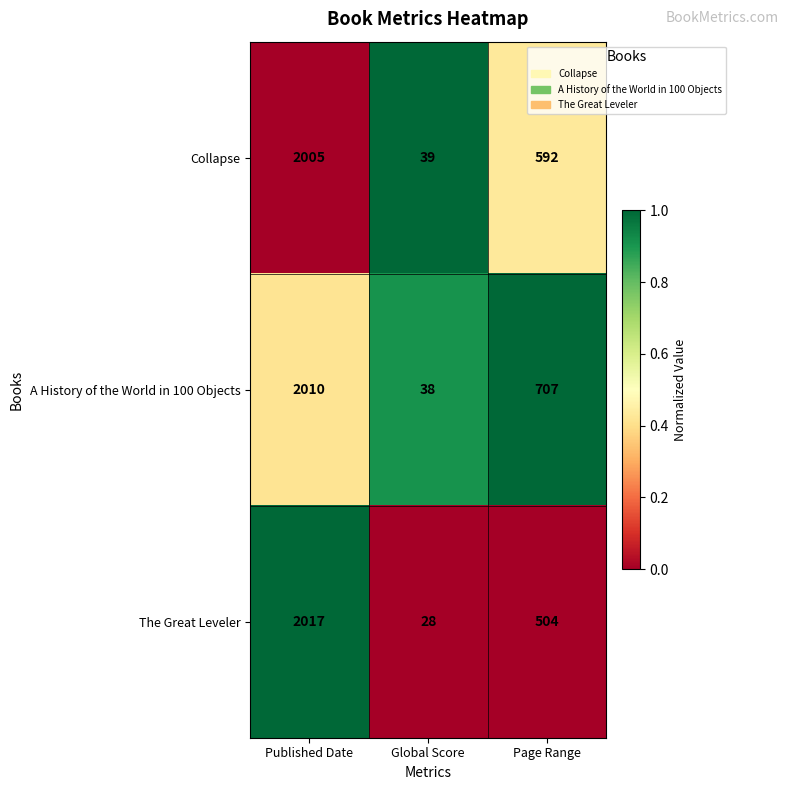

What is the difference between the Collapse values at Global Score and Page Range?

553